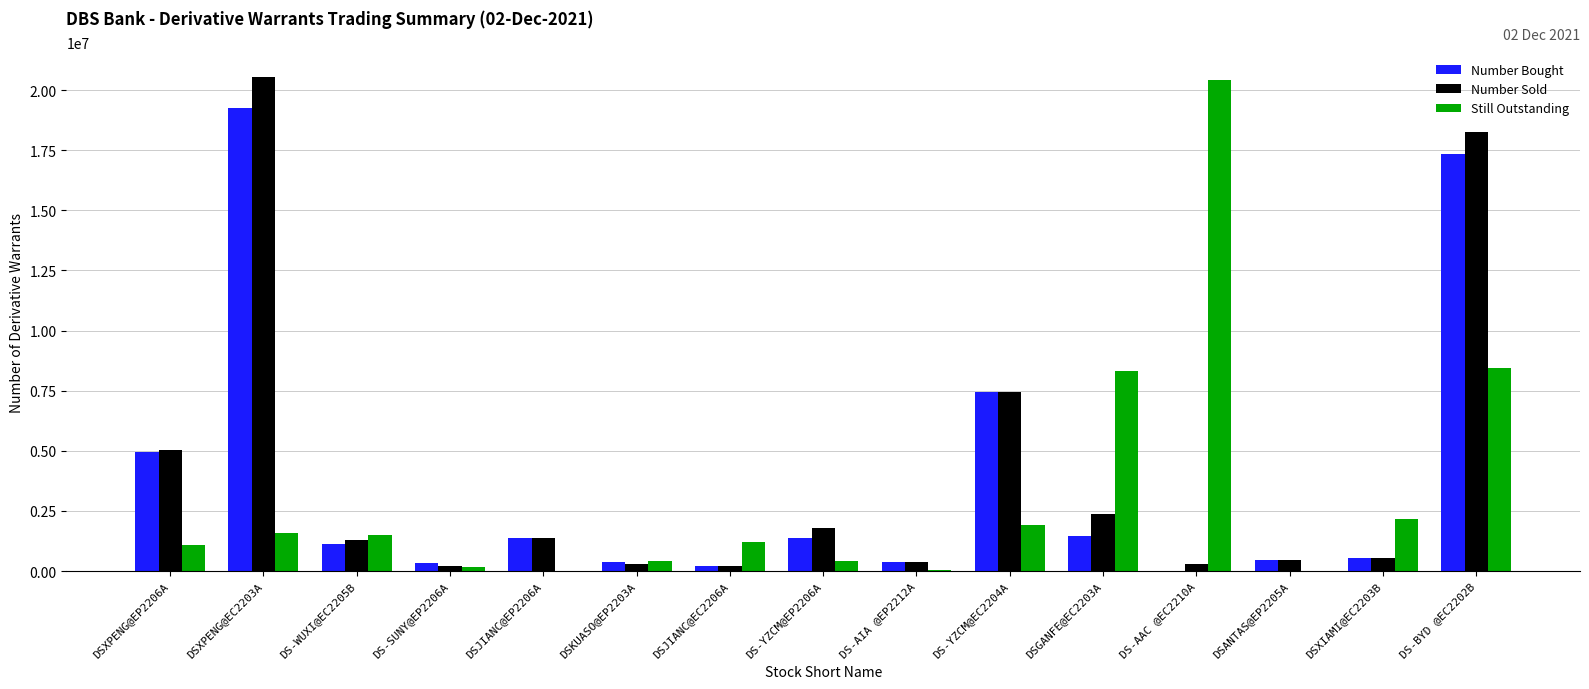

What is the approximate value of Number Bought at DSXIAMI@EC2203B, to the nearest 50?

540000